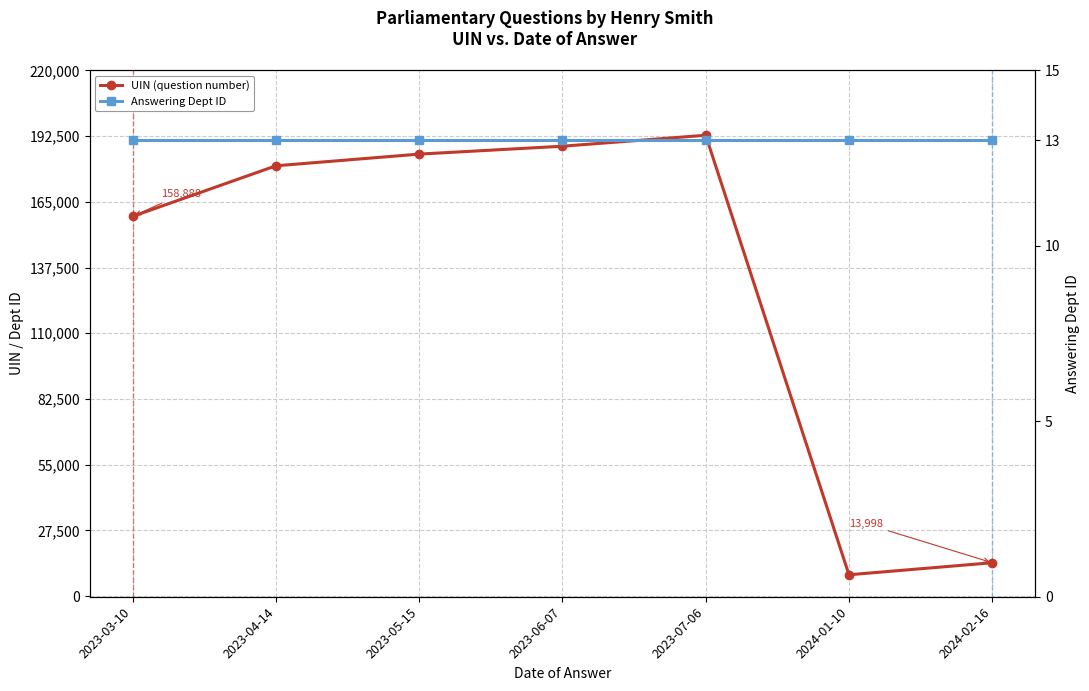

Rank the categories by Answering Dept ID value from lowest to highest.

2023-03-10, 2023-04-14, 2023-05-15, 2023-06-07, 2023-07-06, 2024-01-10, 2024-02-16